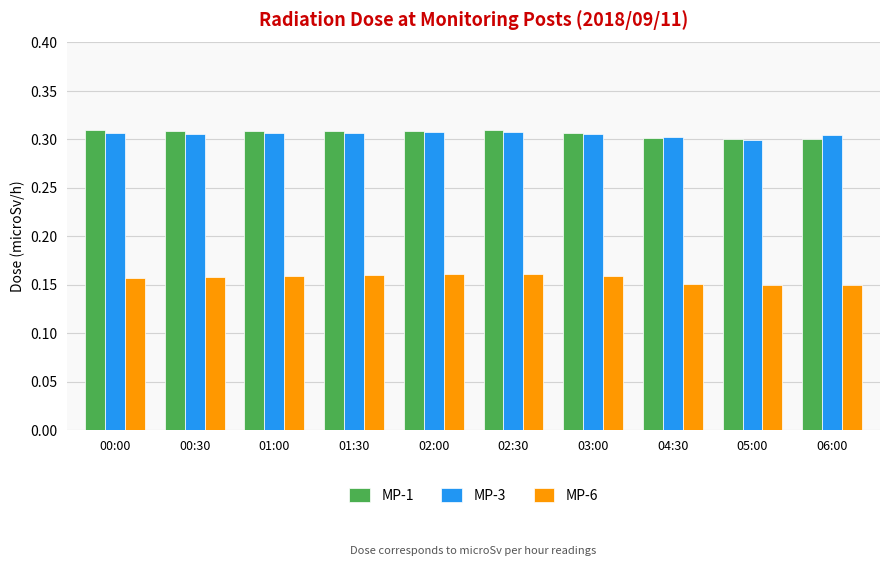

Rank the series at 06:00 from lowest to highest value.

MP-6, MP-1, MP-3